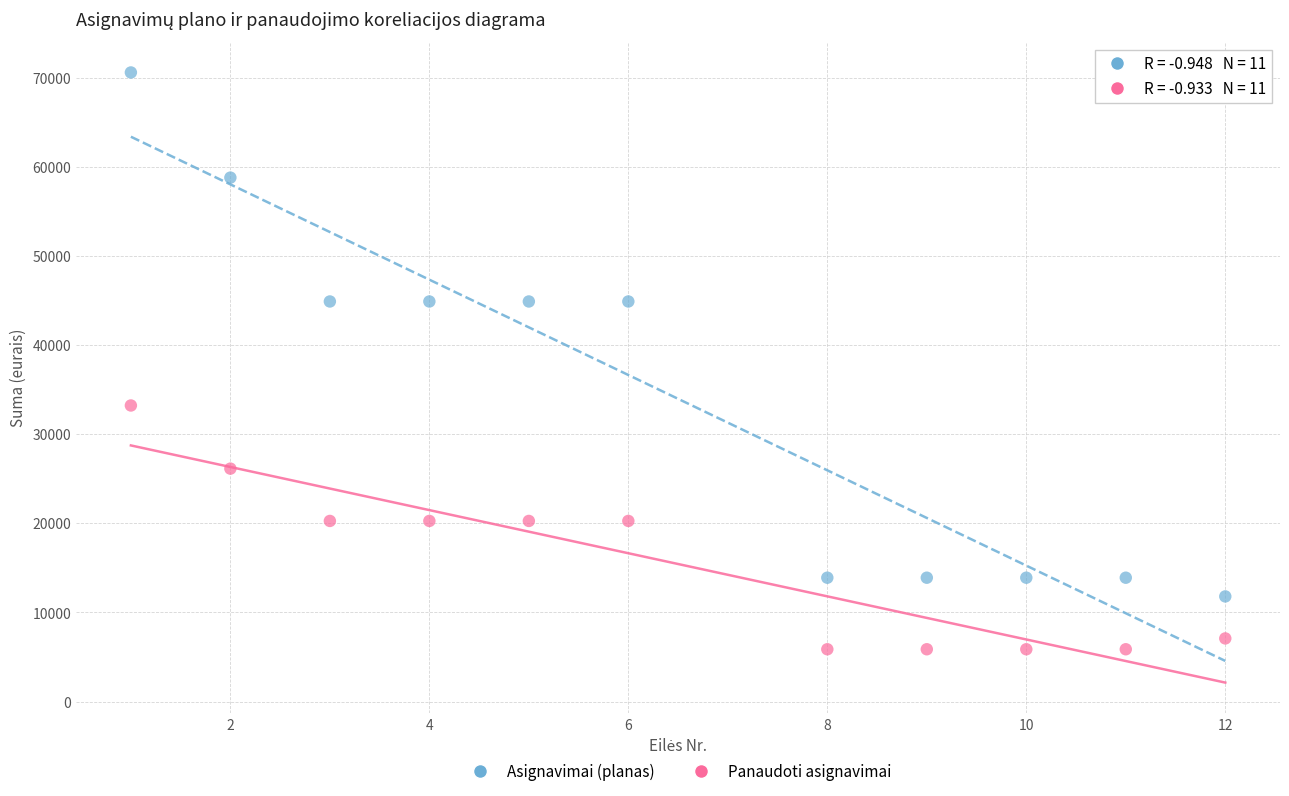

Which series contains the highest Y value?

Asignavimai (planas)